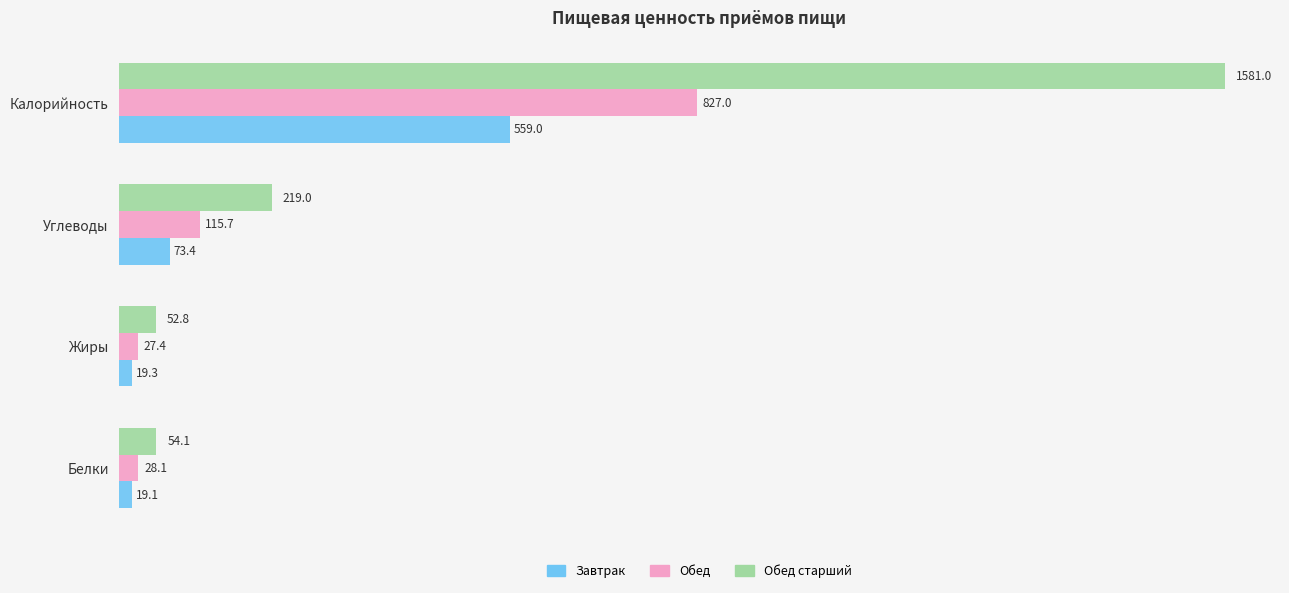

At how many categories does at least one series exceed 1119?

1